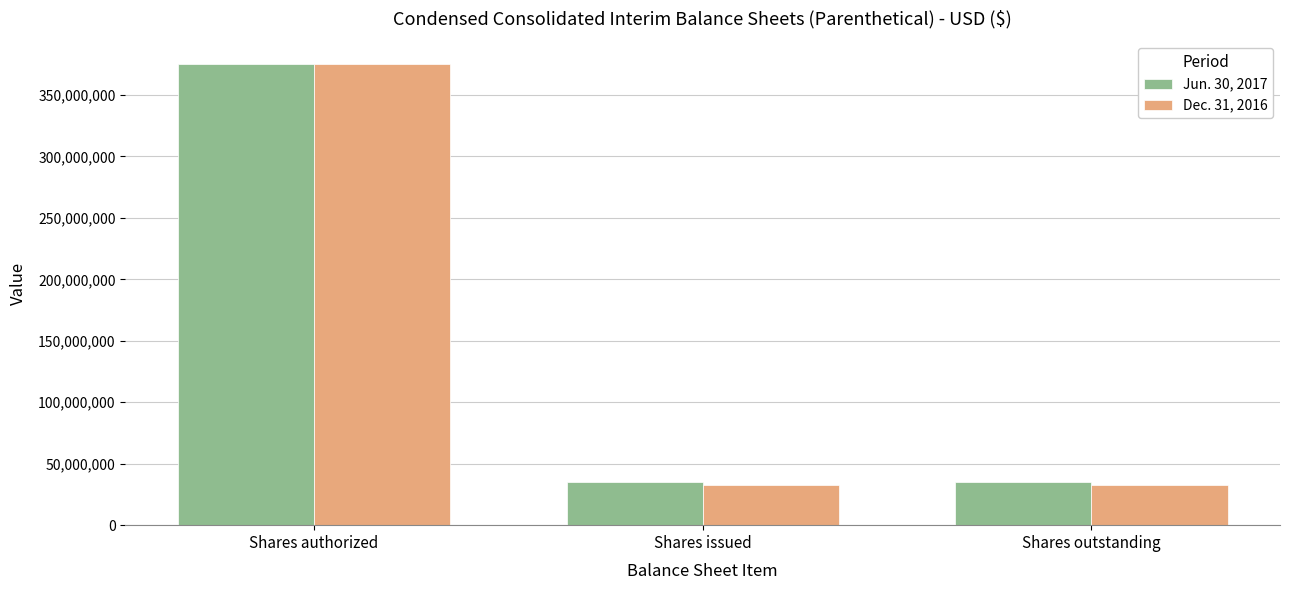

At which category is the sum across all series the highest?

Shares authorized